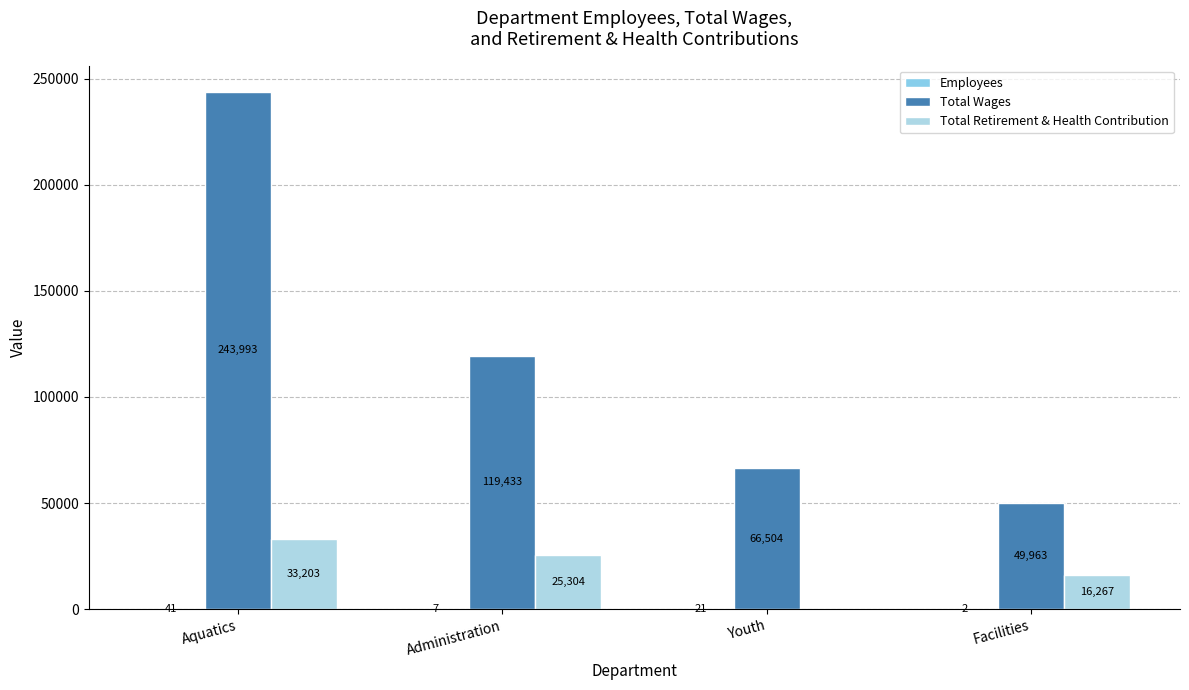

What is the greatest value displayed?

243993